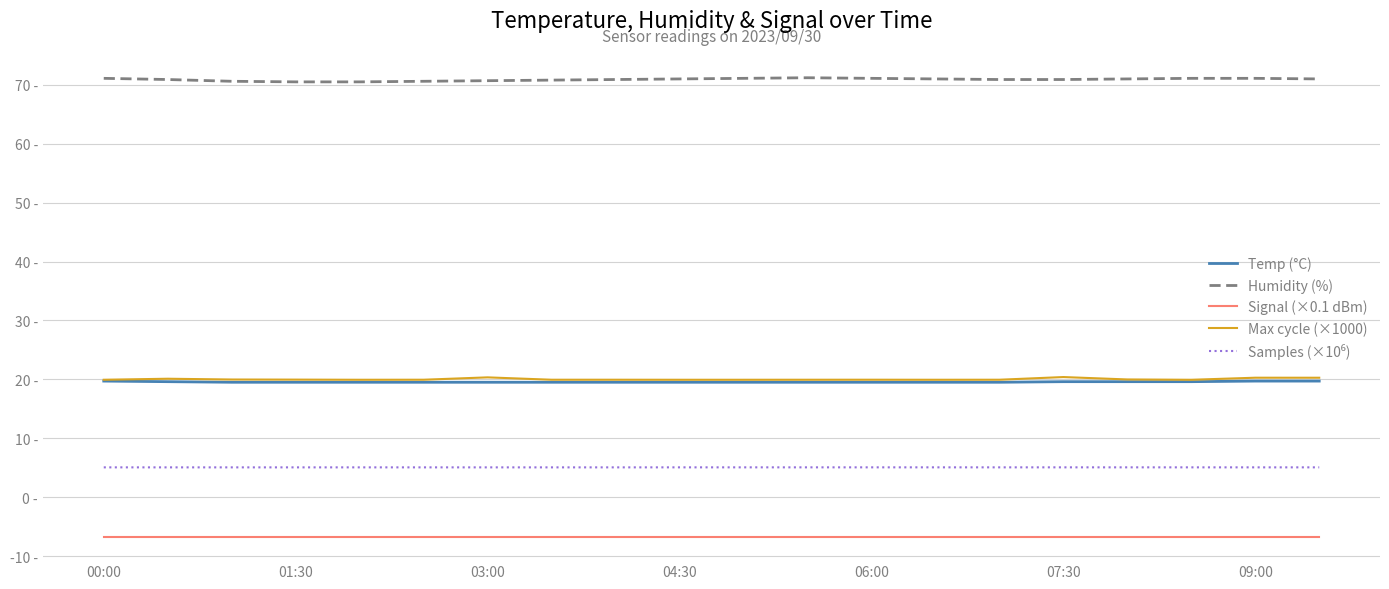

What is the label of the 6th point from the left?

07:30